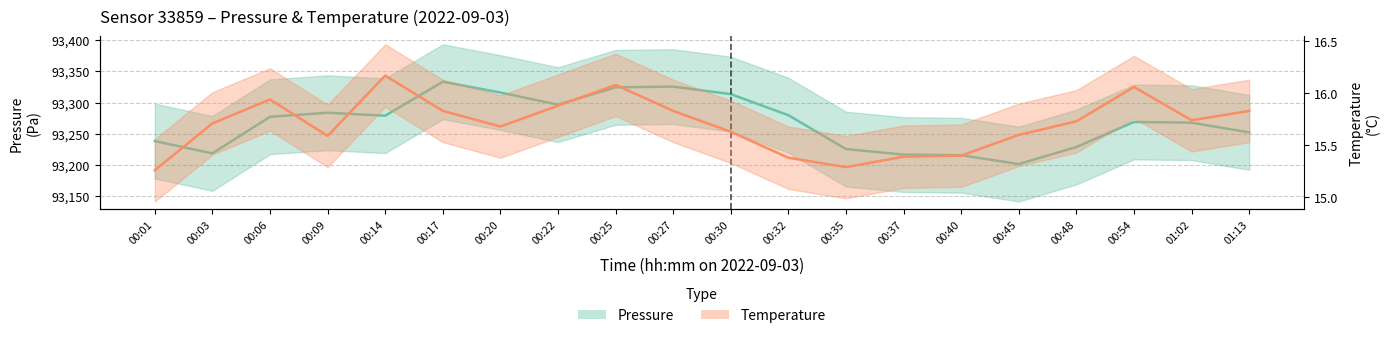

Where does the Pressure series first go above 93277?

00:06